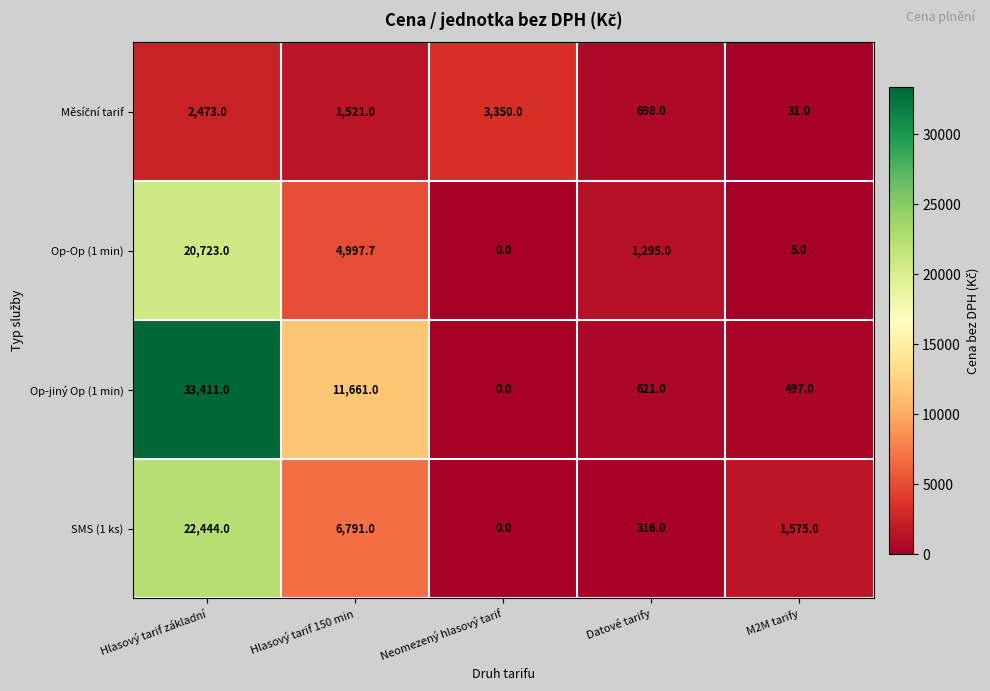

Which series has the largest total across all categories?

Op-jiný Op (1 min)